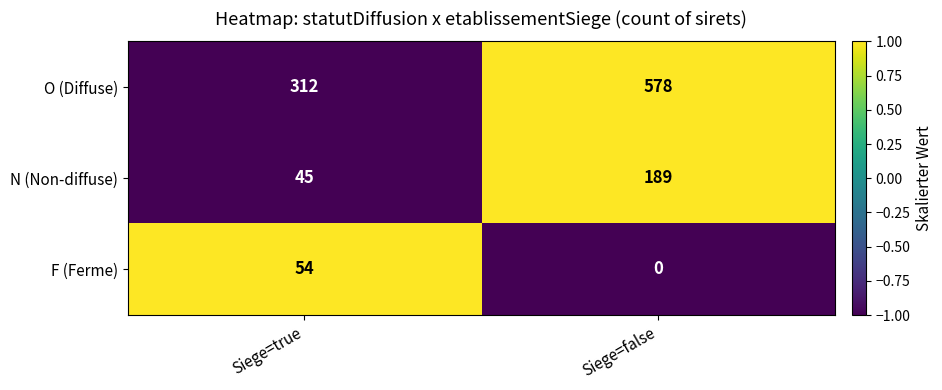

At which label does N (Non-diffuse) reach its minimum?

Siege=true